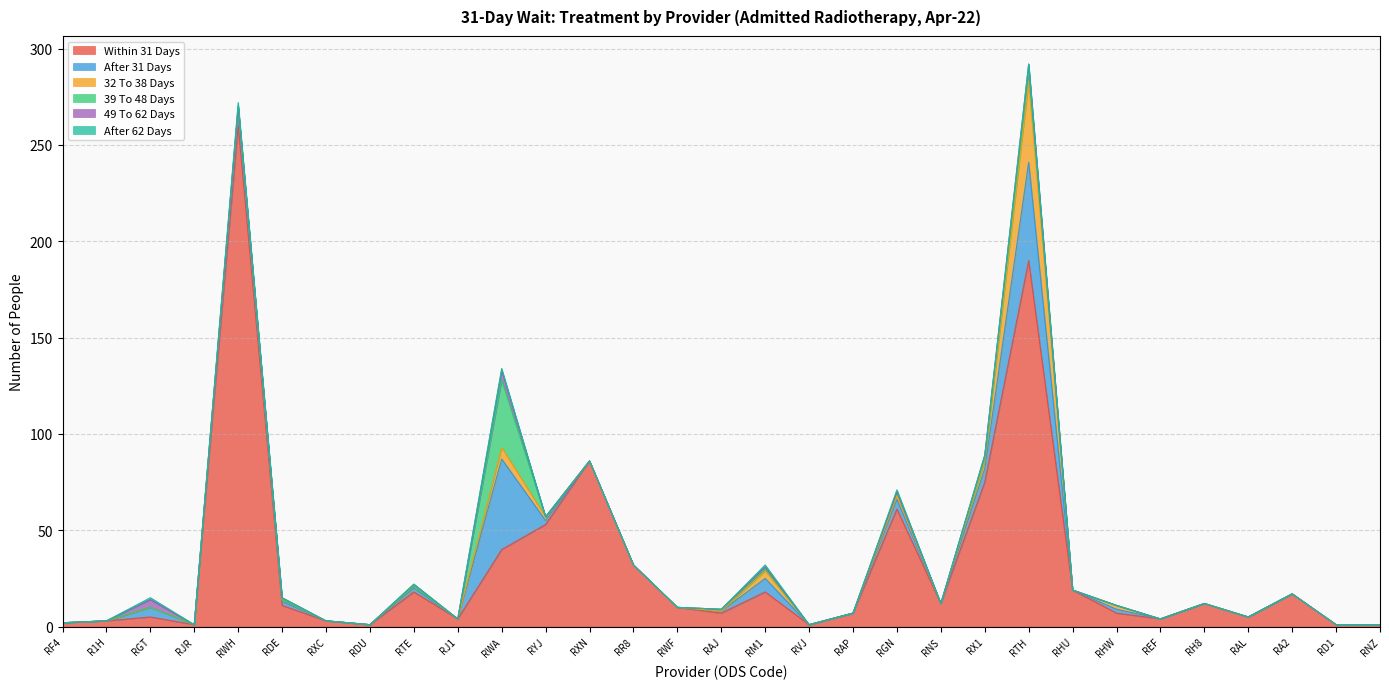

Between RF4 and RXC, which series saw the biggest shift?

Within 31 Days